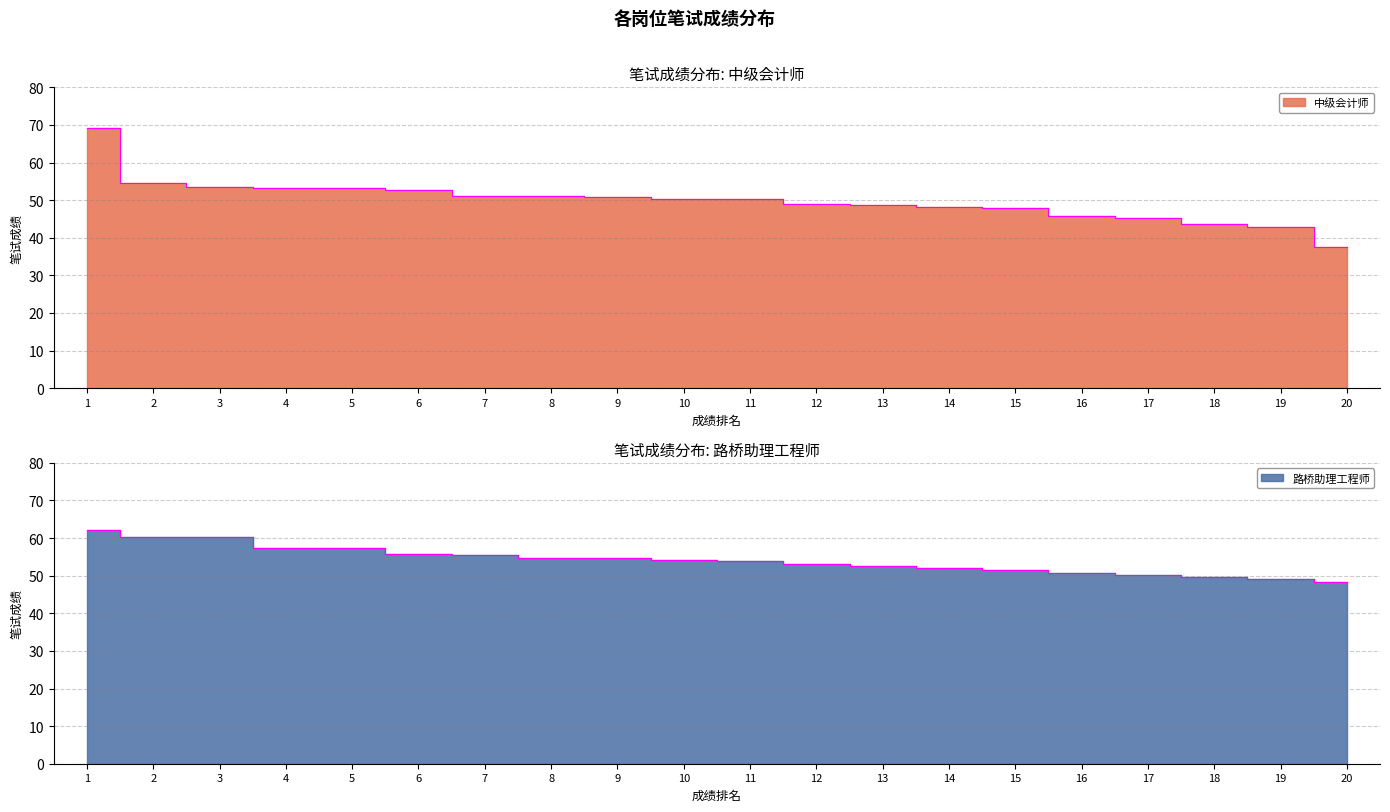

Which series has the widest spread of values?

中级会计师